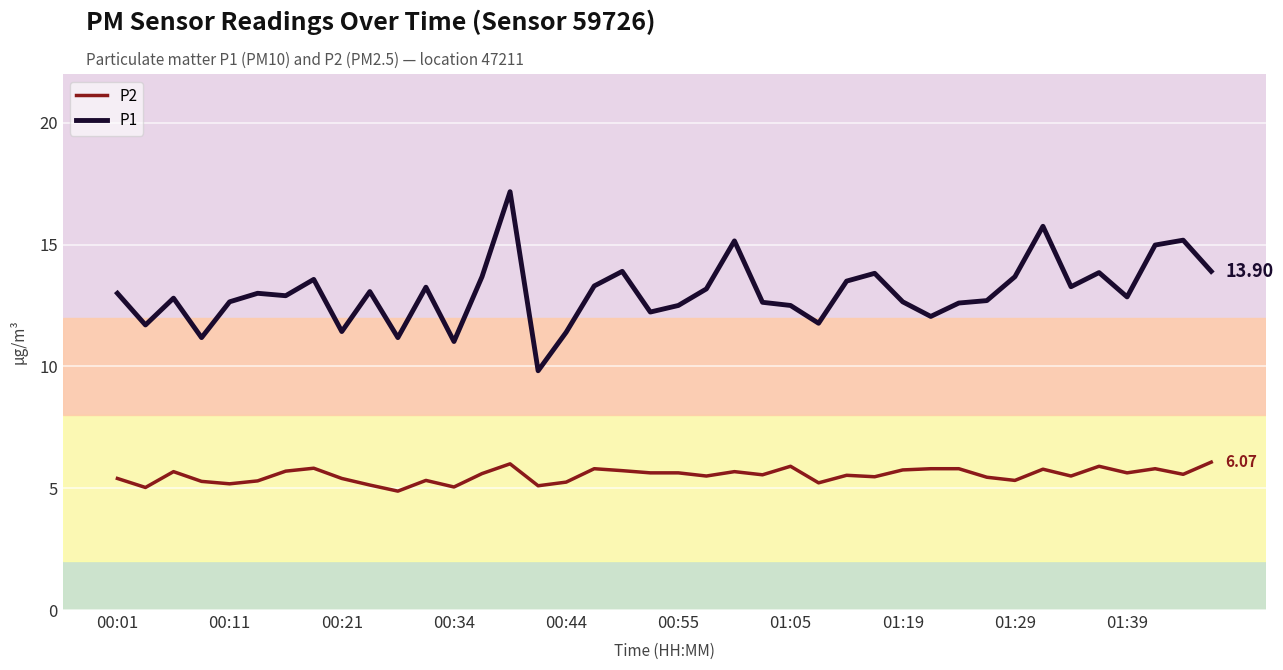

Which series has the largest total across all categories?

P1